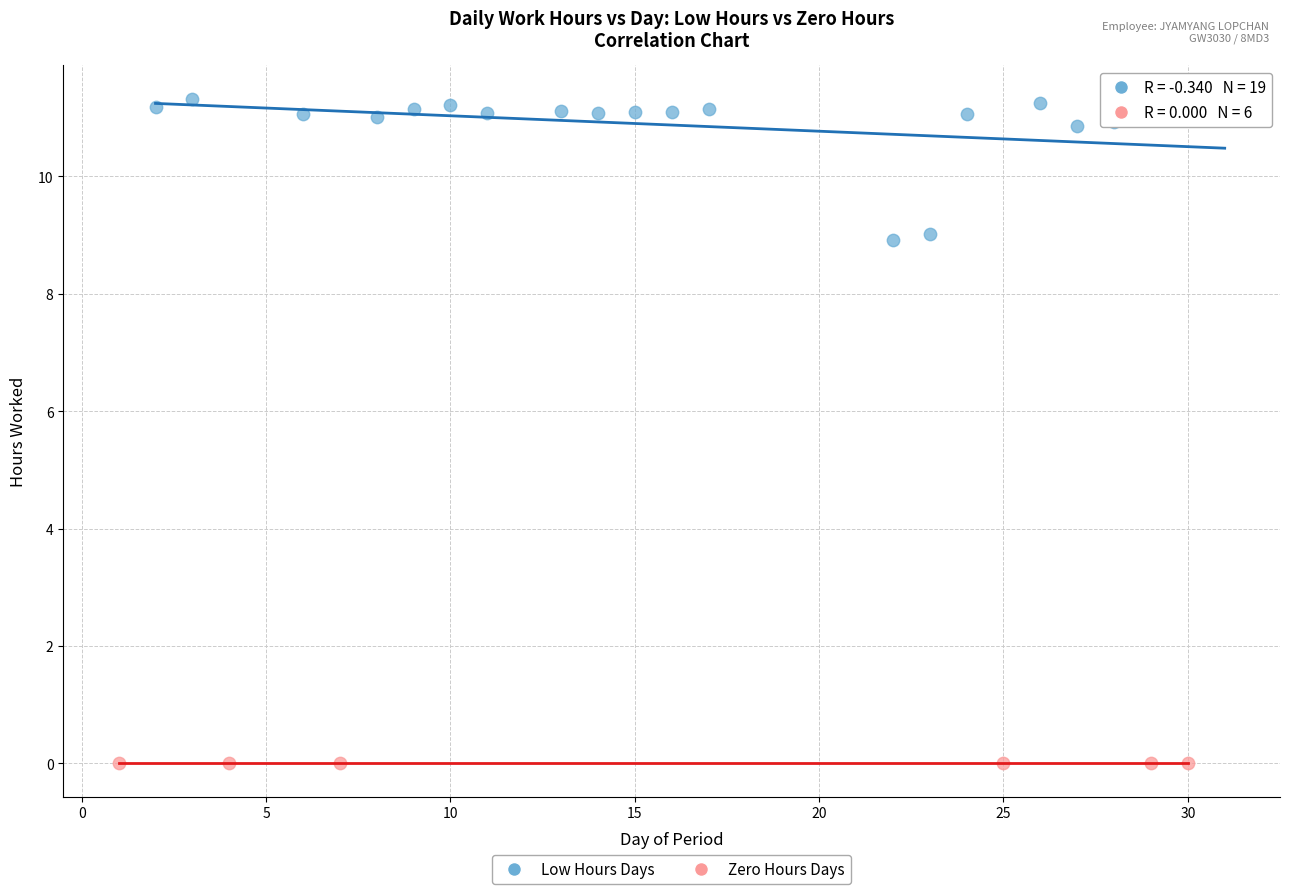

Which series reaches the minimum Y coordinate?

Zero Hours Days